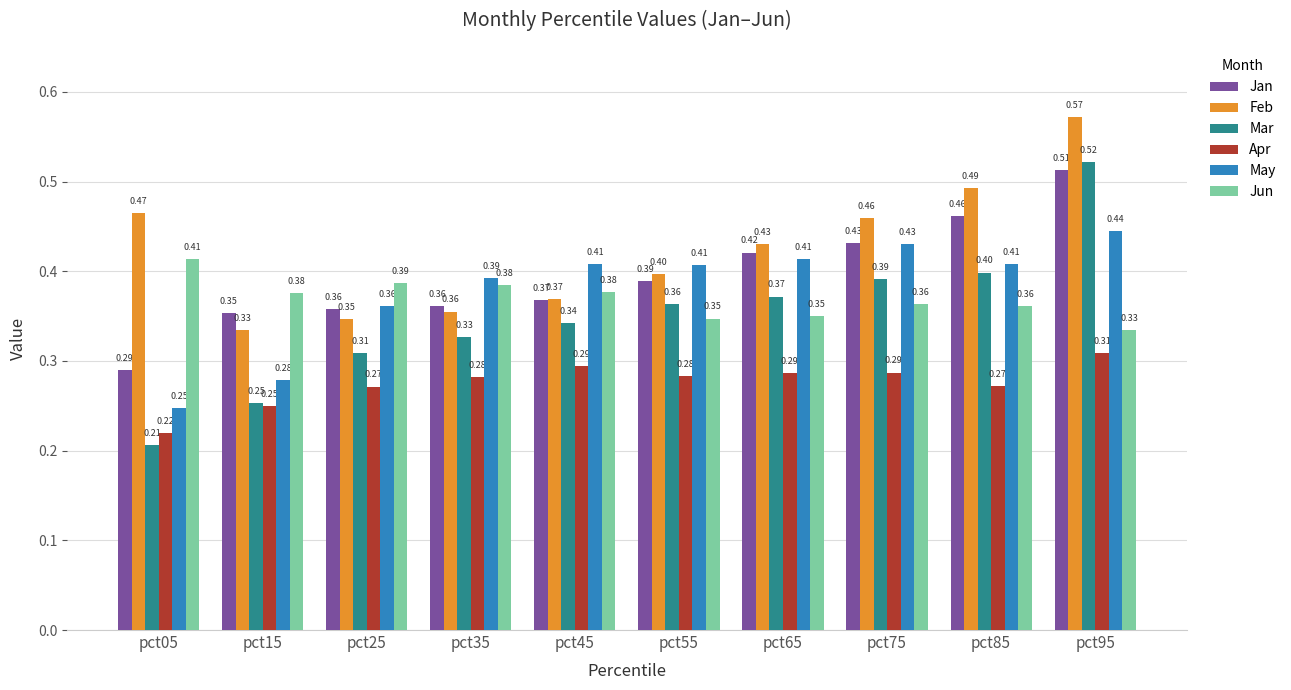

List the series in order of their peak value, highest first.

Feb, Mar, Jan, May, Jun, Apr